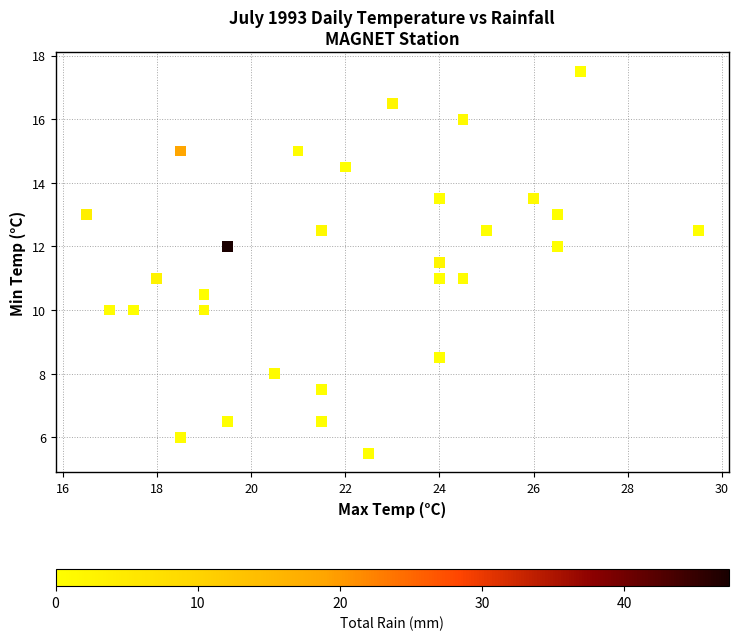

What is the range of X values (max minus min)?

13.0